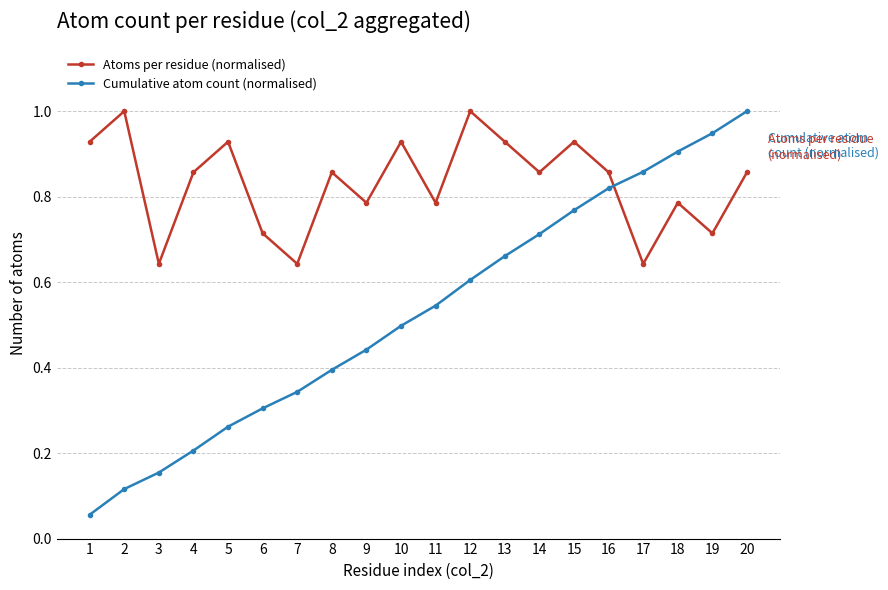

The value of Atoms per residue (normalised) at 4 is 0.9. True or false?

True